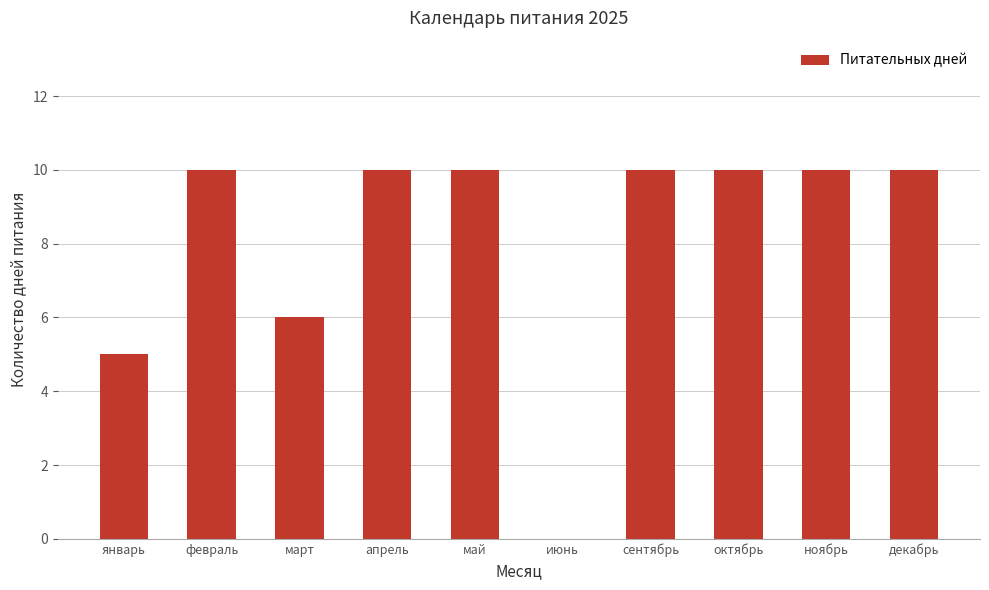

What is the sum of all values?

81